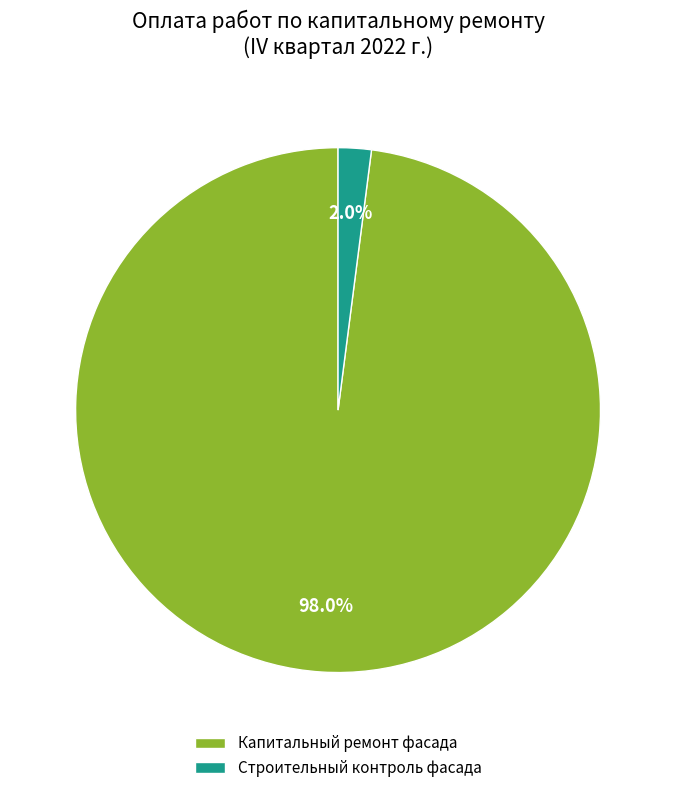

Is Строительный контроль фасада the majority of the pie?

No